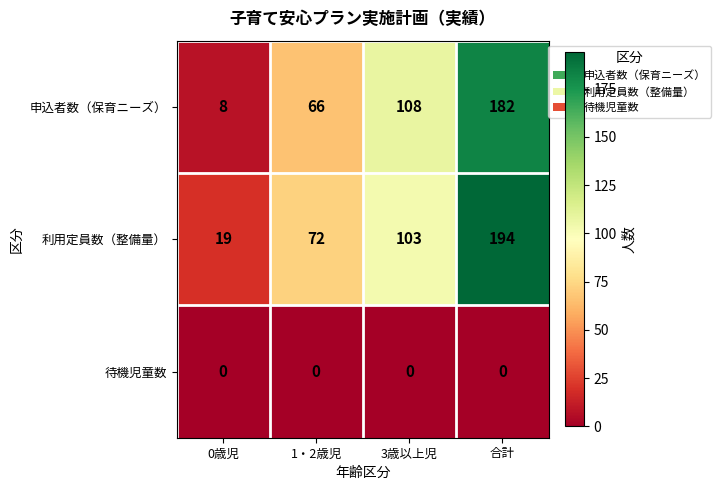

Count the 申込者数（保育ニーズ） values in the range 66 to 182.

3